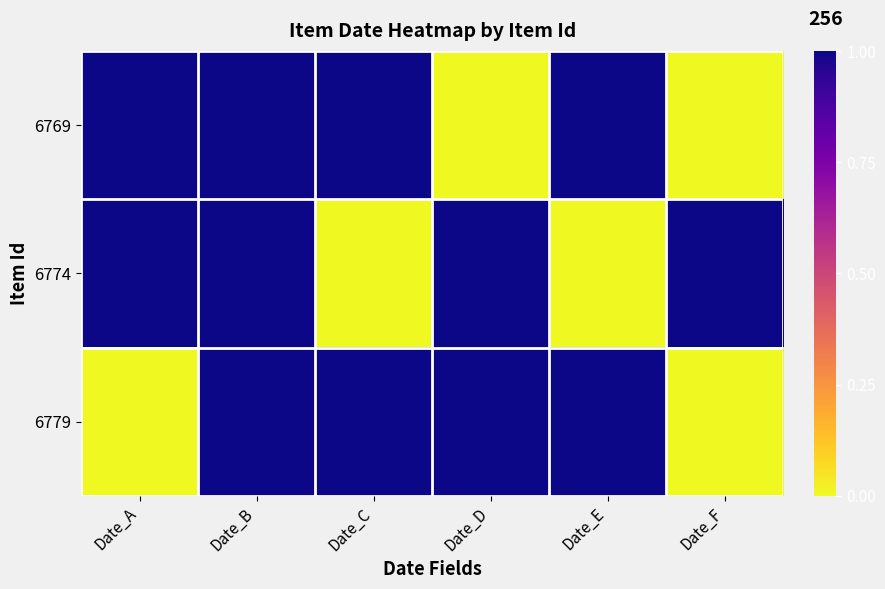

What is the difference between the highest and lowest values at Date_C?

1